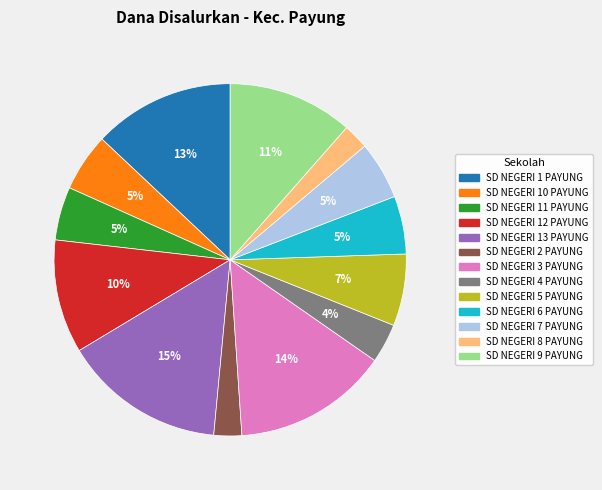

To the nearest percent, what is the combined percentage of SD NEGERI 5 PAYUNG and SD NEGERI 12 PAYUNG?

17%